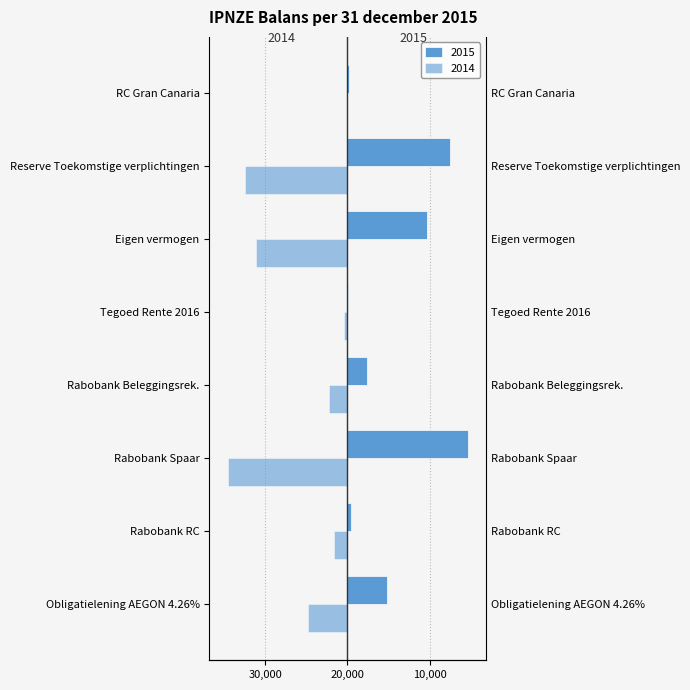

How many groups of bars are there?

8